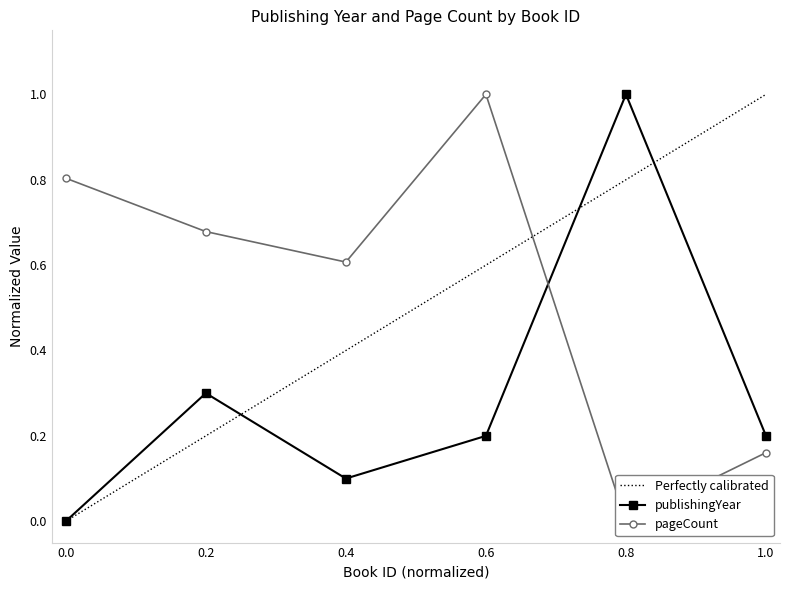

What is the value of the publishingYear point at the 2nd from the left?

0.3